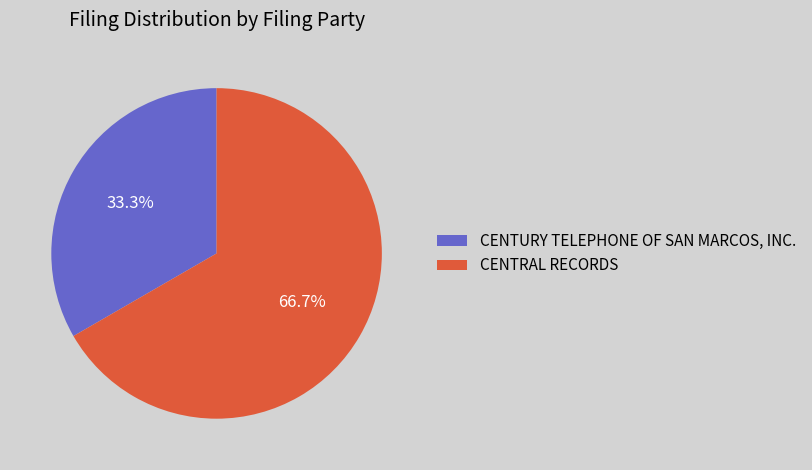

How many slices are in this pie chart?

2